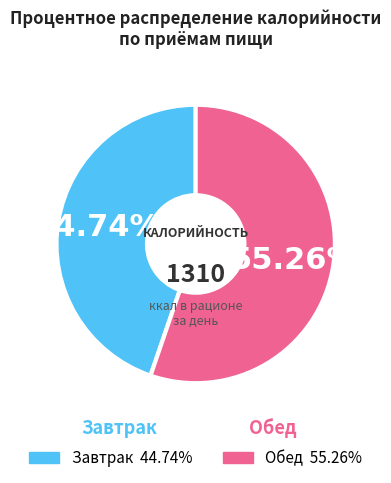

To the nearest percent, what is the difference between the largest and smallest slice percentages?

11%